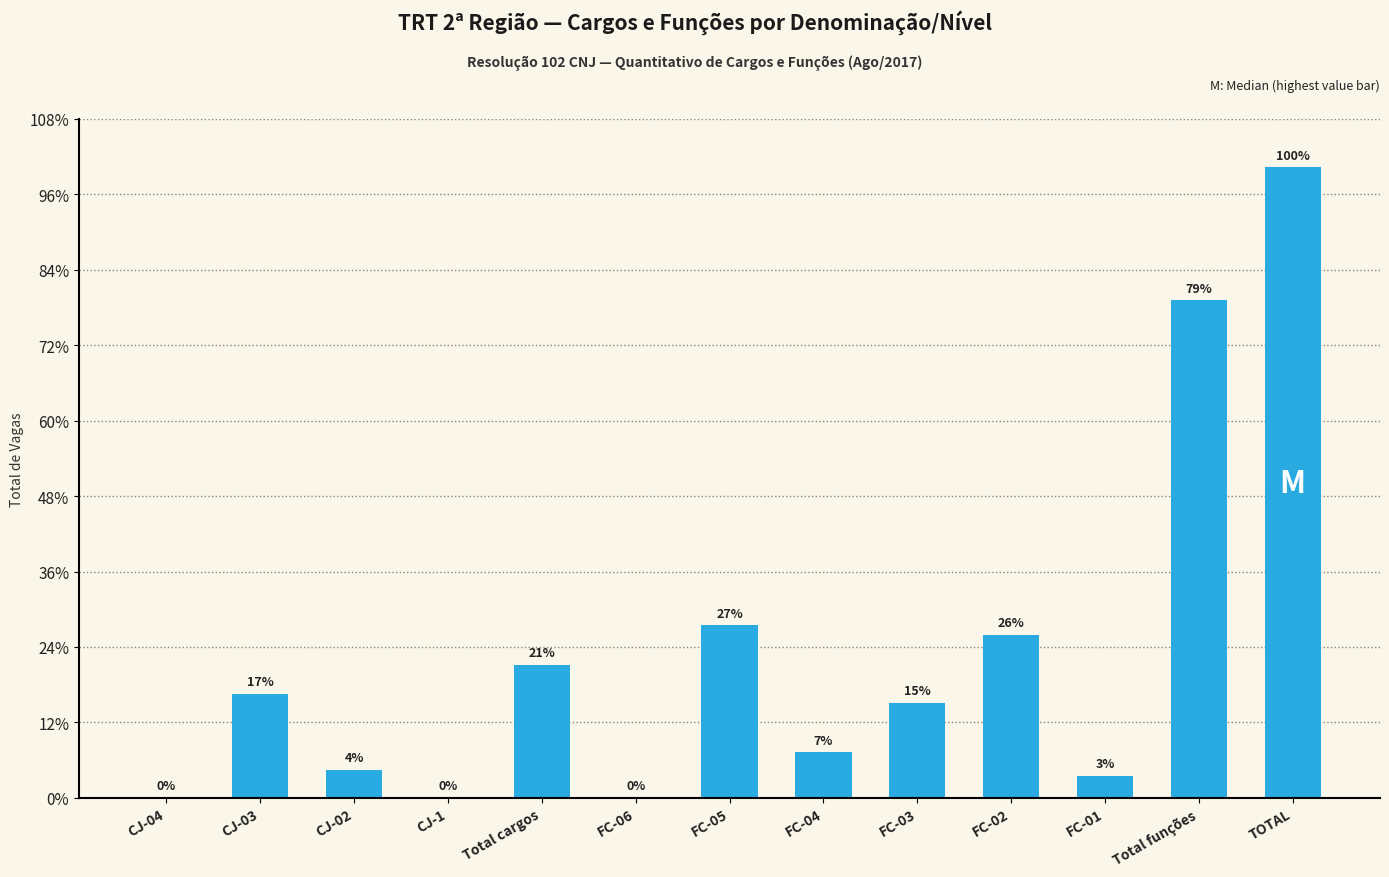

Where is the data nearest to the value 1671?

FC-05